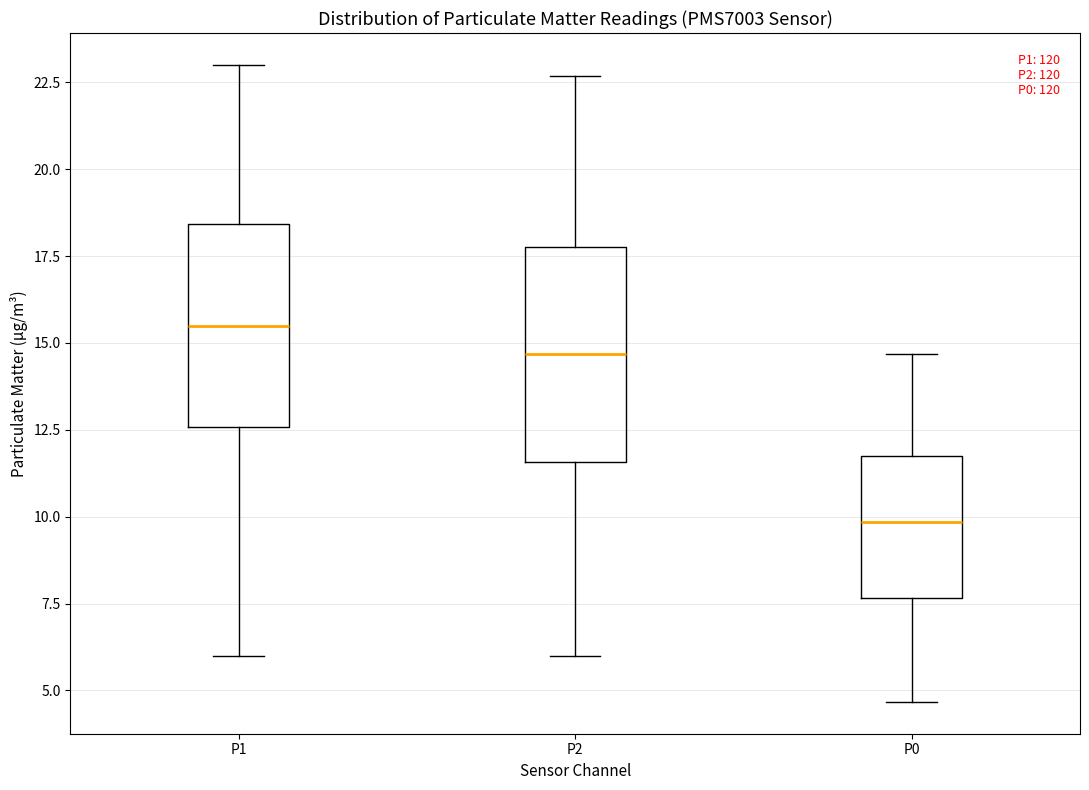

Which box has the lowest median line?

P0